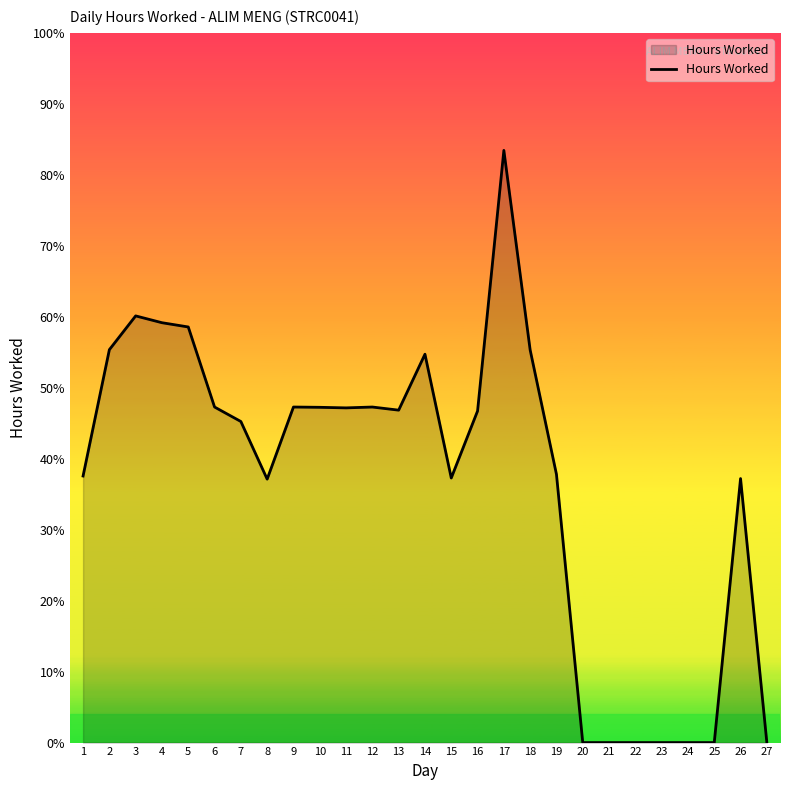

Which has a higher value, 15 or 16?

16